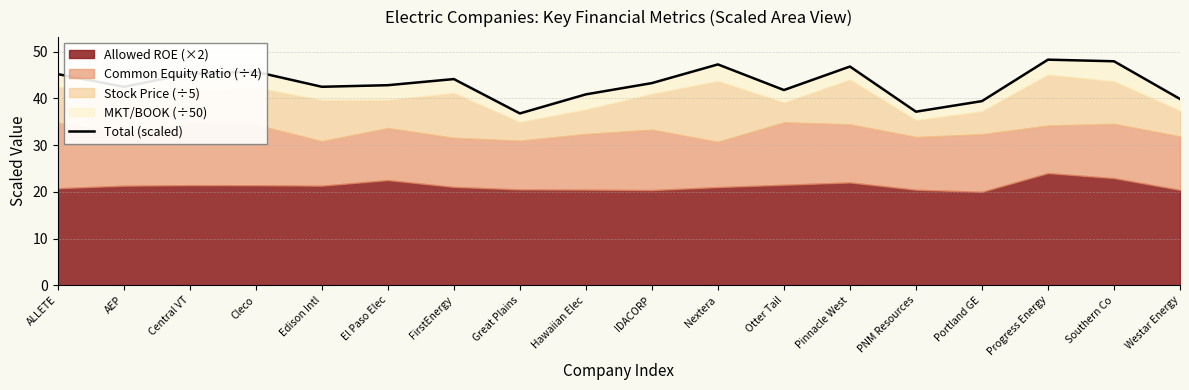

Rank the categories by value from lowest to highest.

Great Plains, PNM Resources, Portland GE, Westar Energy, Hawaiian Elec, Otter Tail, AEP, Edison Intl, El Paso Elec, IDACORP, FirstEnergy, ALLETE, Central VT, Cleco, Pinnacle West, Nextera, Southern Co, Progress Energy